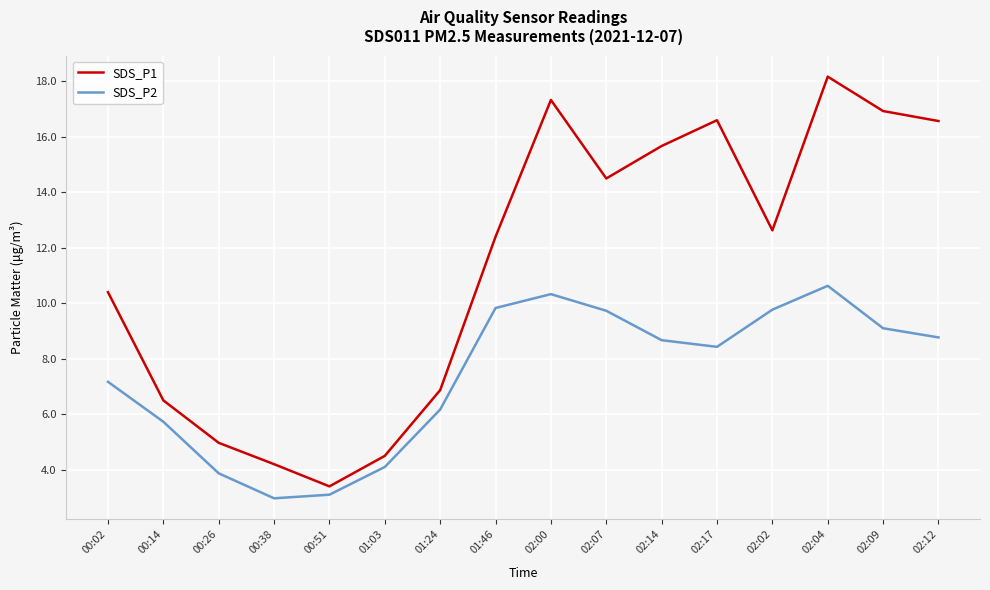

True or false: SDS_P2 and SDS_P1 cross at least once.

False